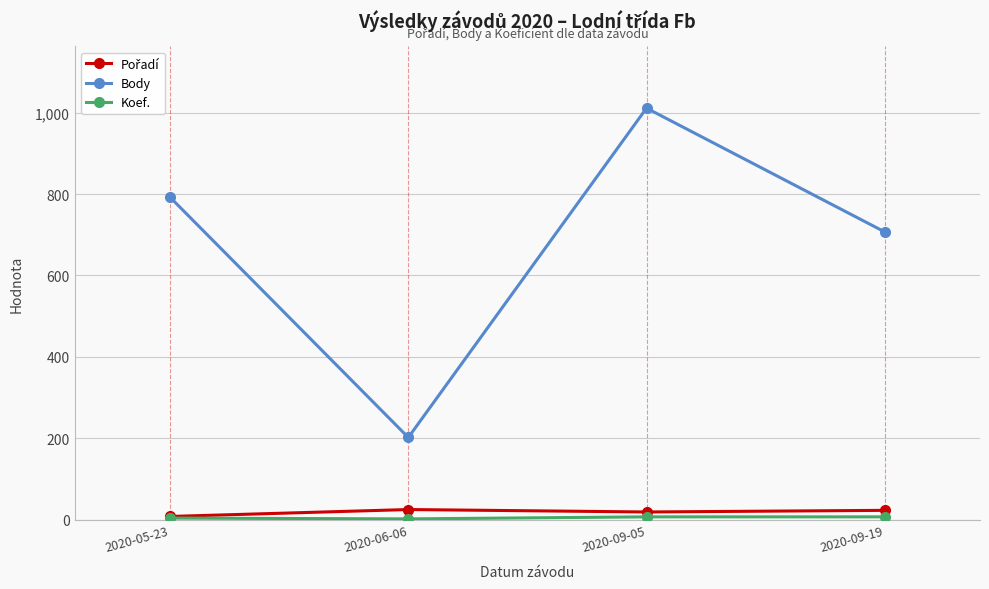

How many distinct data groups are displayed?

3